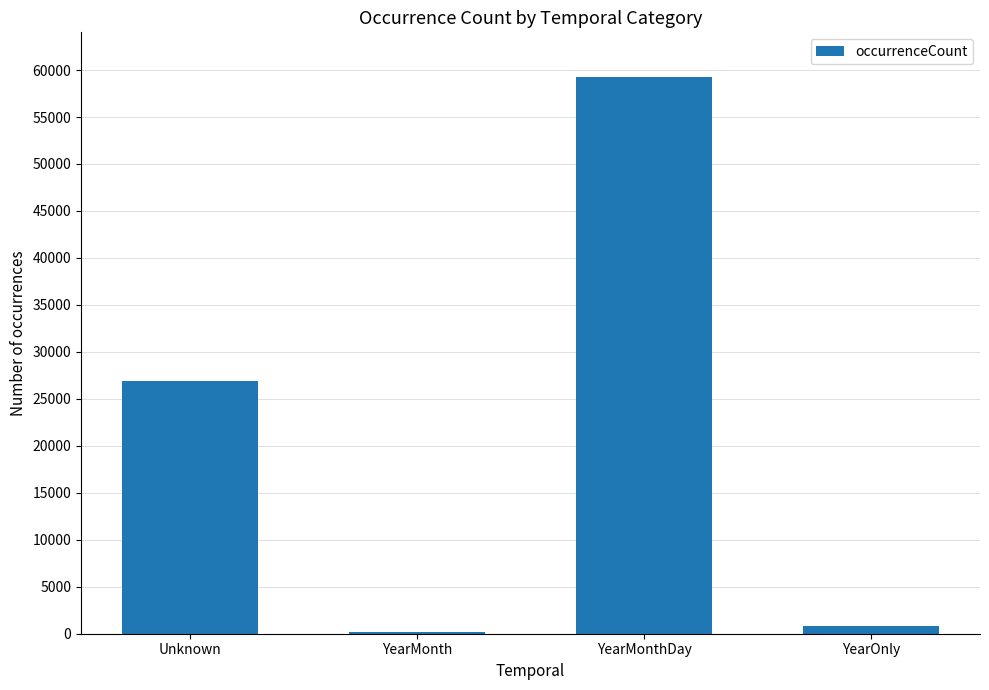

The value at Unknown is 43727. True or false?

False